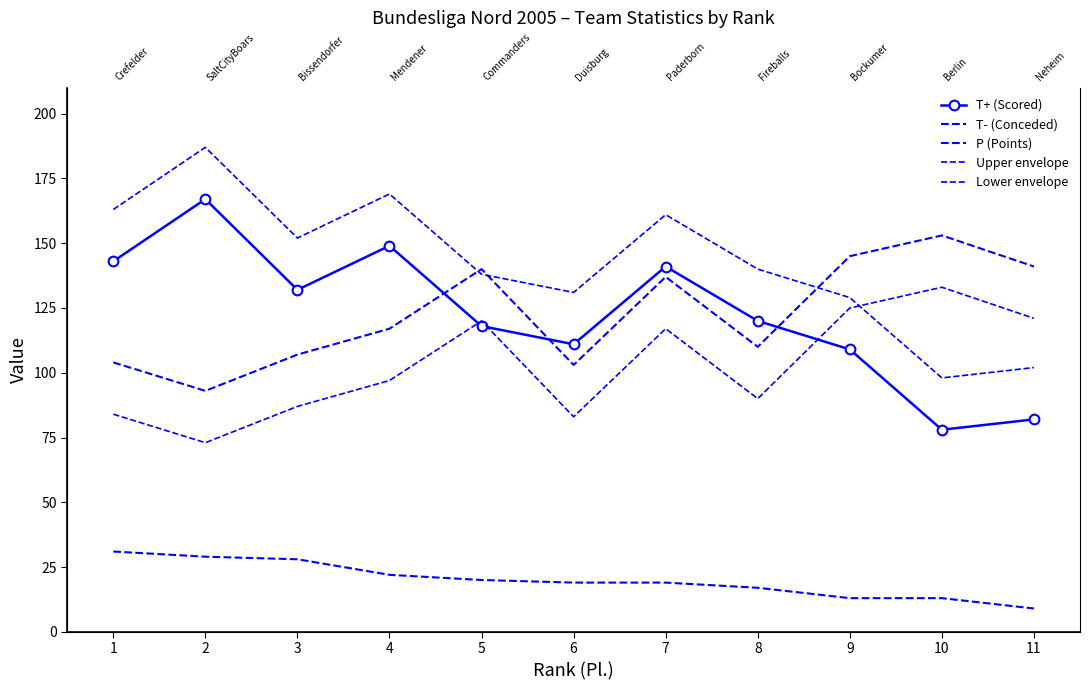

The value of Upper envelope at 7 is 254. True or false?

False